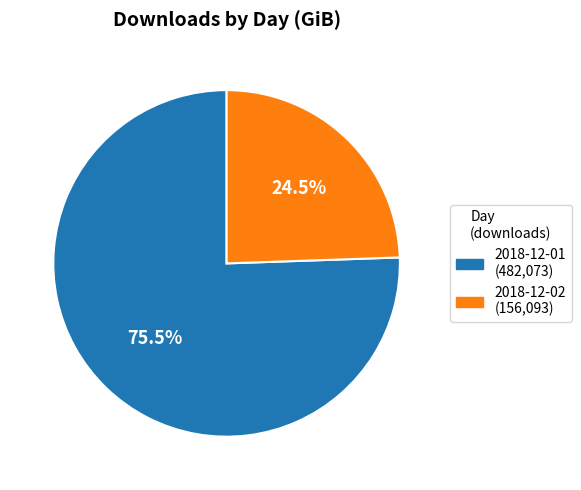

Which has a higher value, 2018-12-02 or 2018-12-01?

2018-12-01